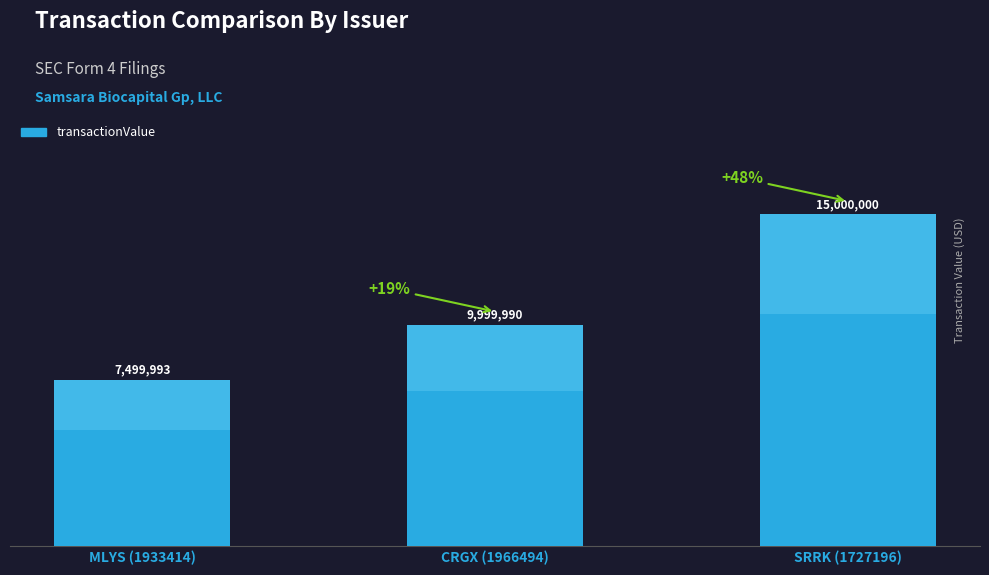

Which label corresponds to the largest value in the chart?

SRRK (1727196)